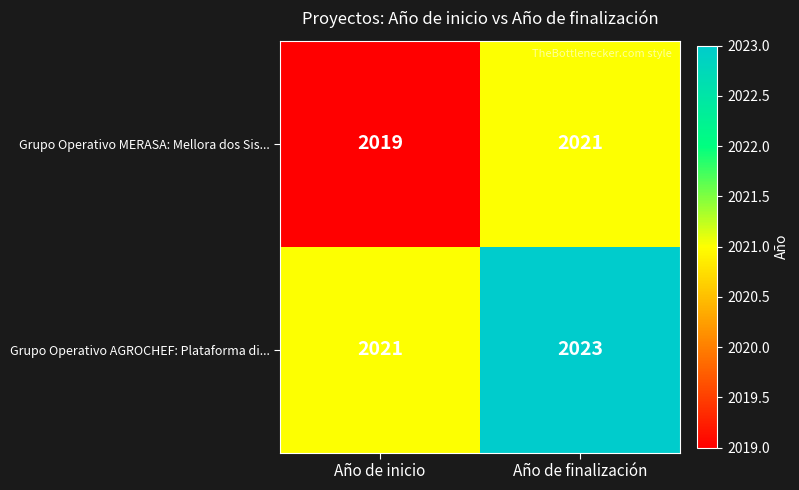

What is the smallest value displayed?

2019